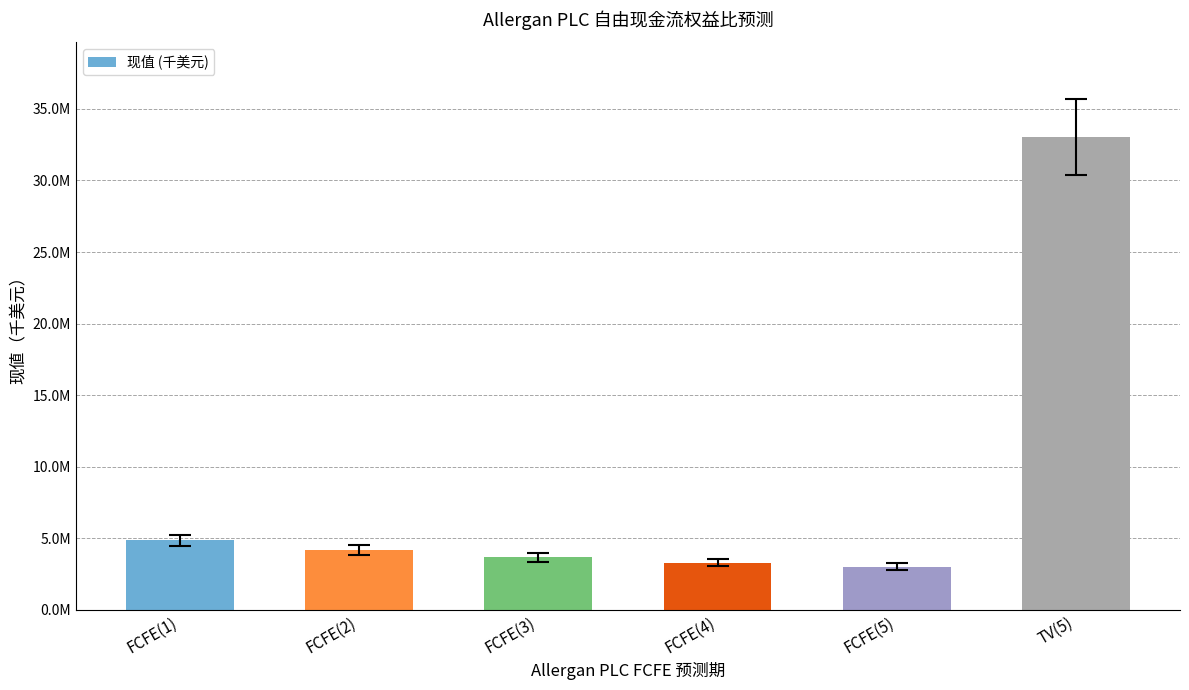

What is the change in value from FCFE(1) to FCFE(4)?

-1576782